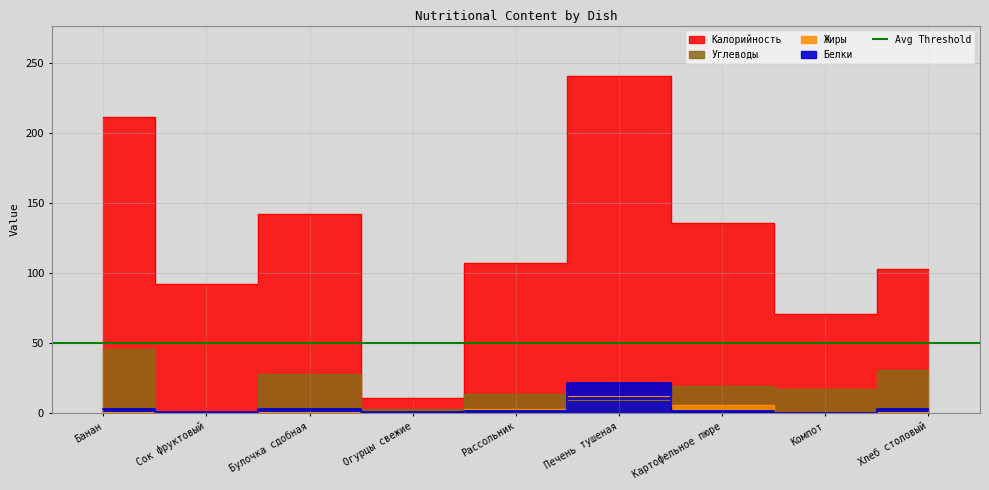

Rank the series at Печень тушеная from highest to lowest value.

Калорийность, Белки, Жиры, Углеводы